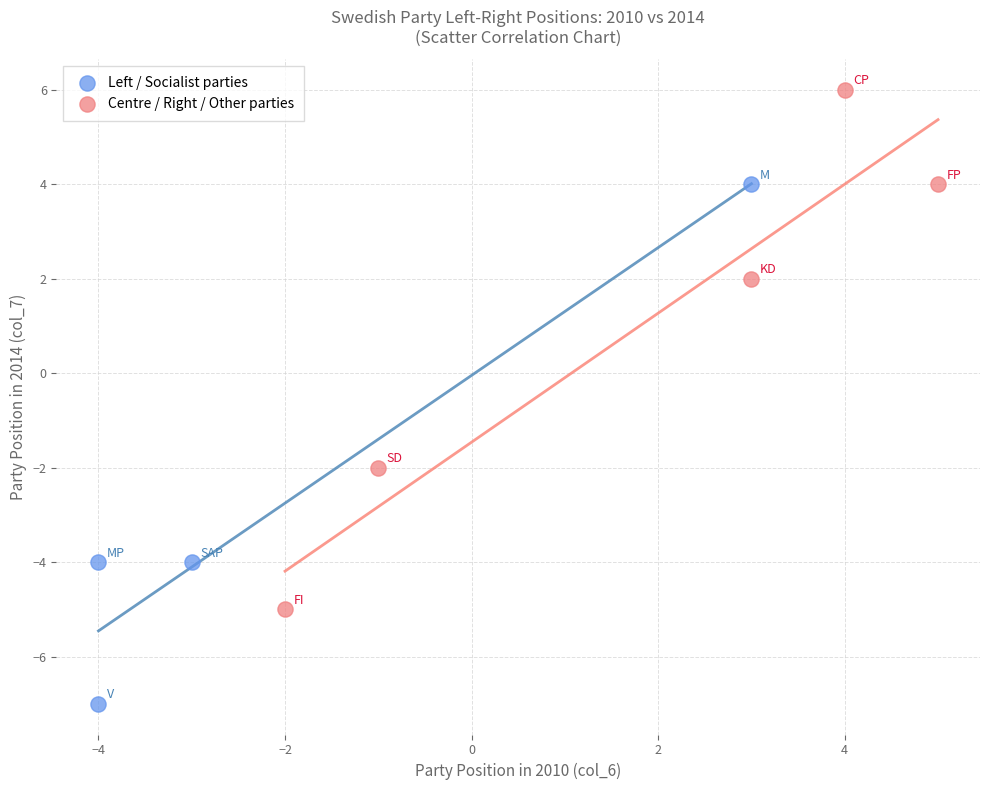

What are all the series names shown in the legend?

Left / Socialist parties, Centre / Right / Other parties